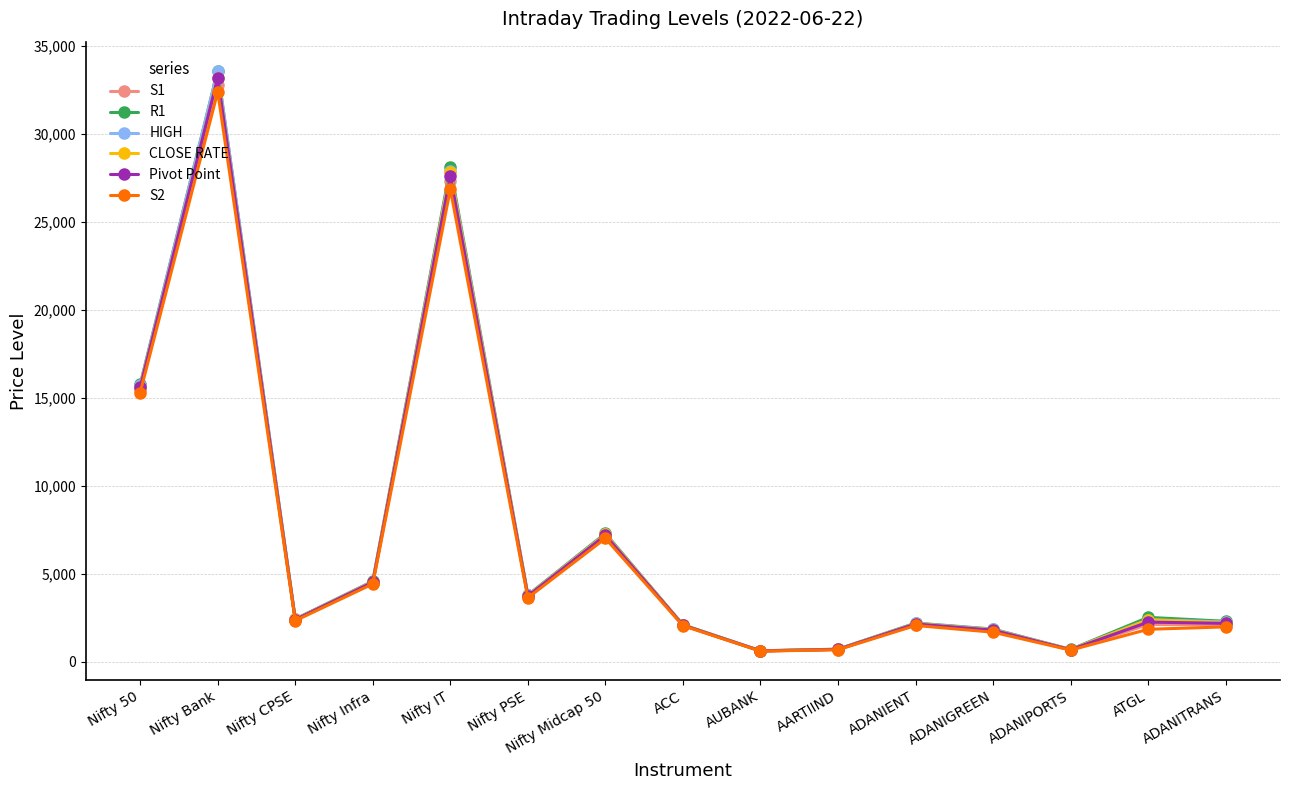

Where does the S2 series first go above 2058?

Nifty 50